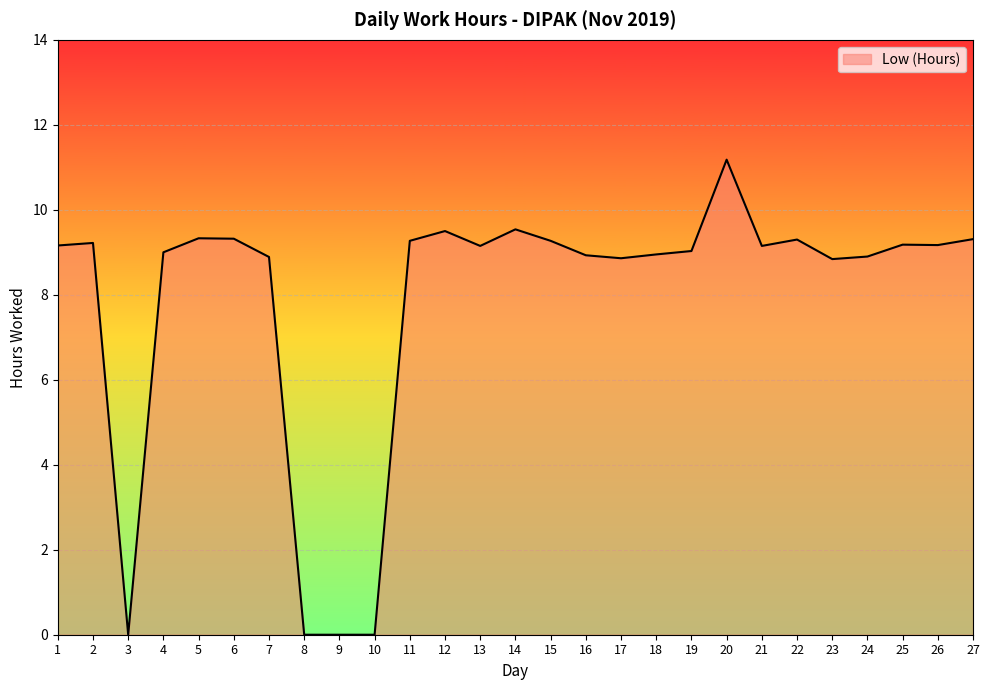

The value at 10 is -5.4. True or false?

False